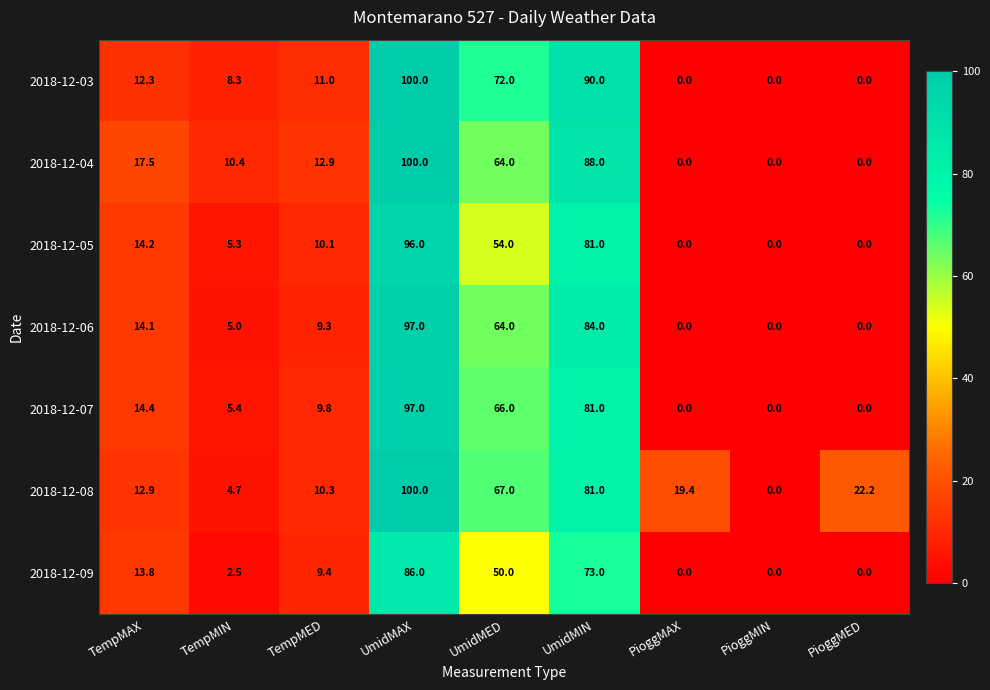

Between UmidMED and PioggMED, which series saw the biggest shift?

2018-12-03